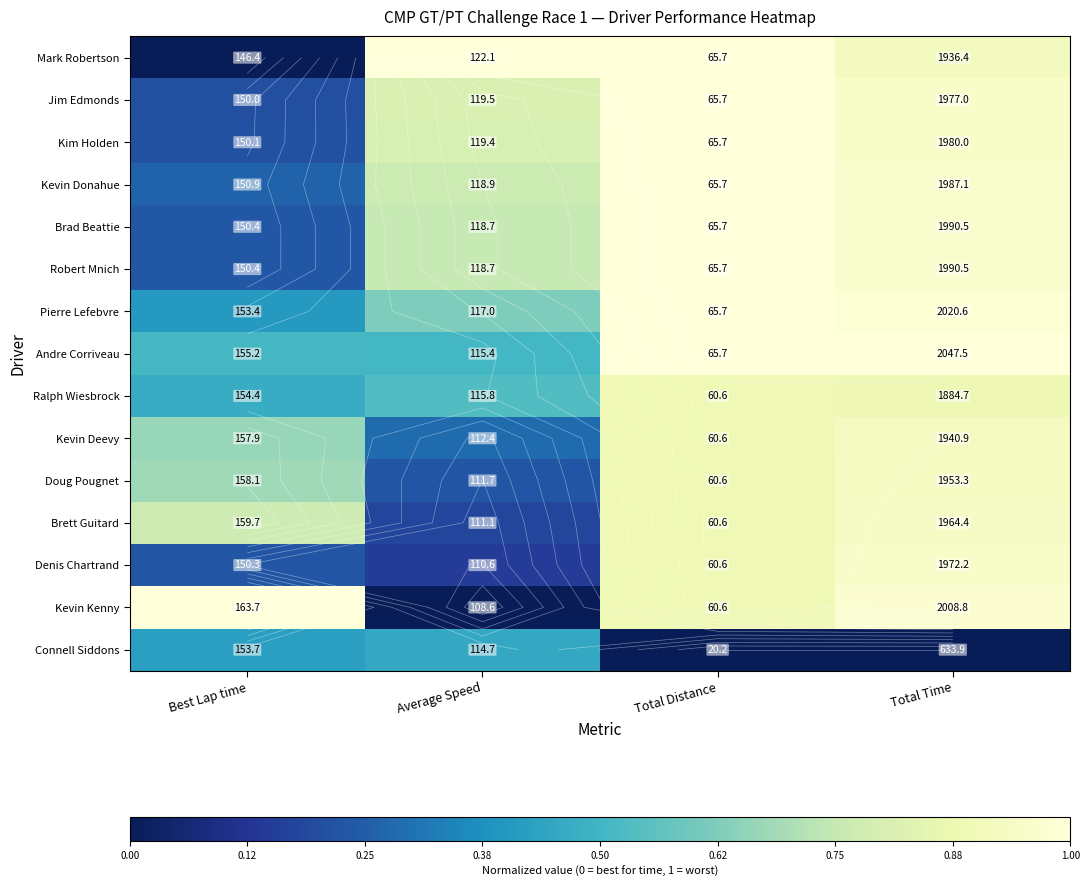

At which category is the sum across all series the highest?

Total Distance